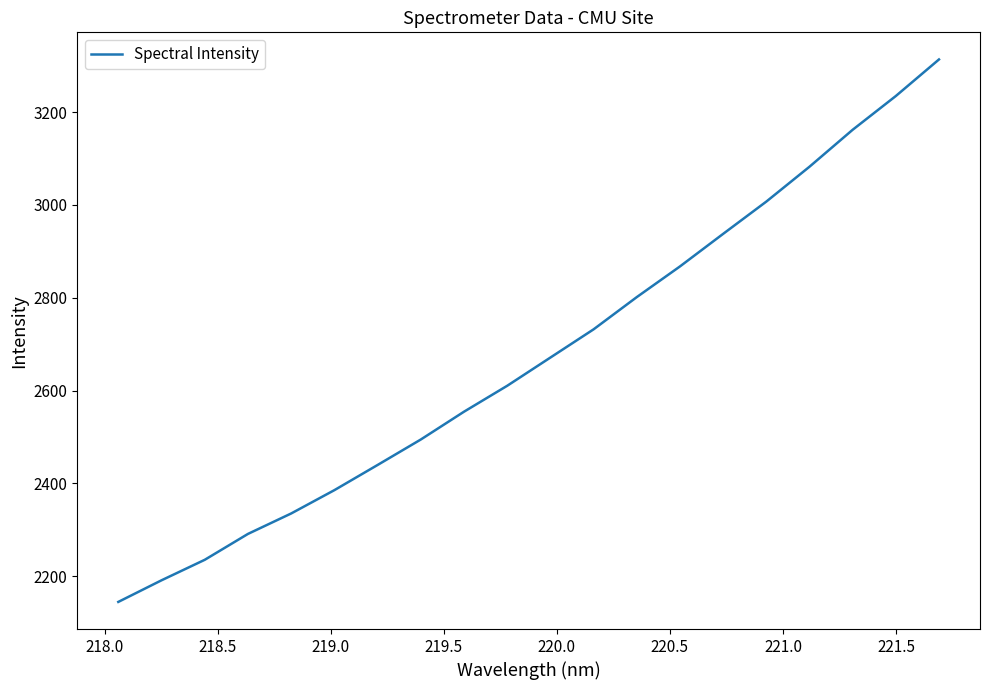

What is the sum of all values?

53489.1